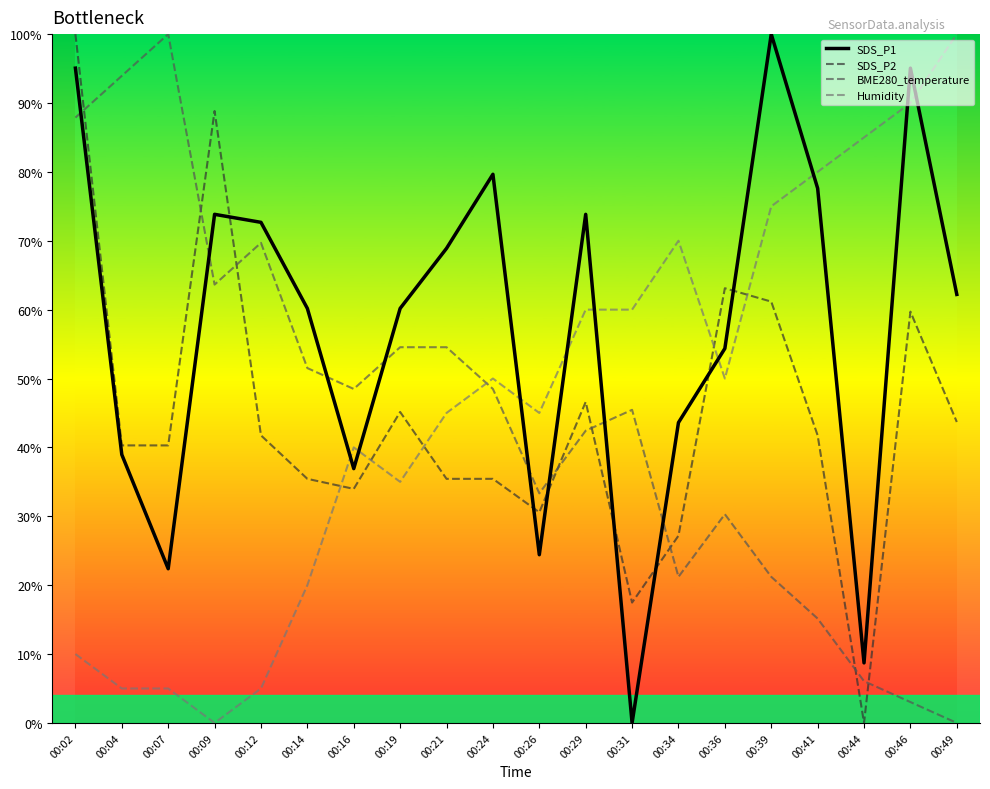

At which category is the sum across all series the highest?

00:02